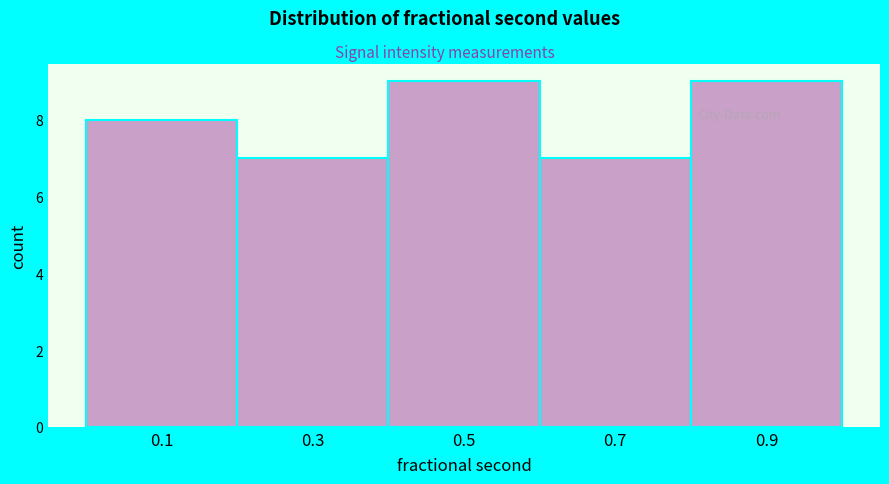

Reading left to right, extract all data points from this chart.

8	7	9	7	9